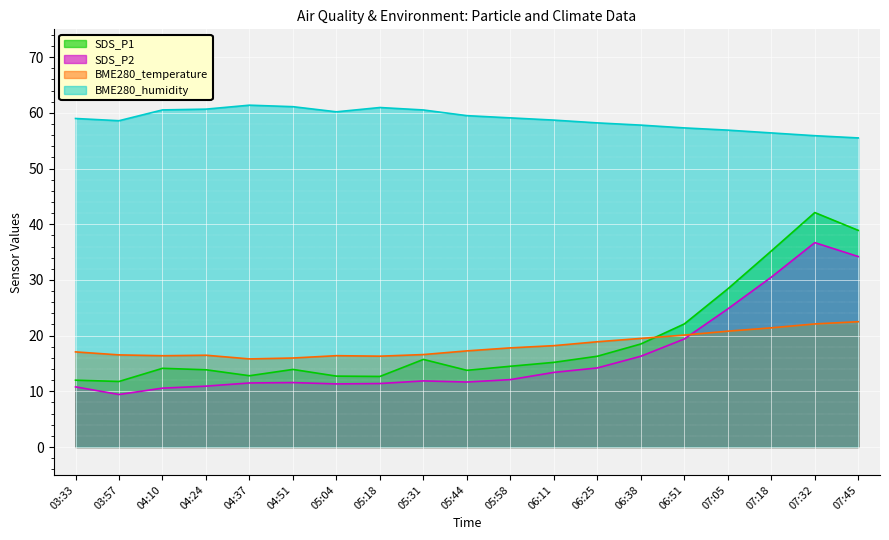

The SDS_P1 series shows 35.2 at 07:18. True or false?

True